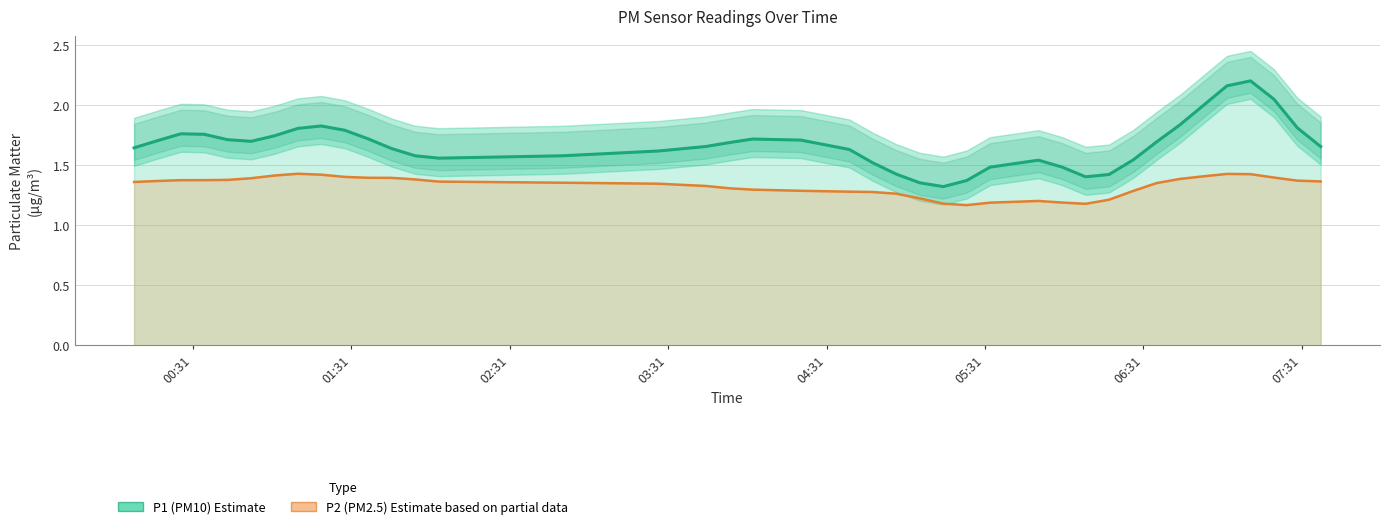

At how many categories does at least one series exceed 1?

40